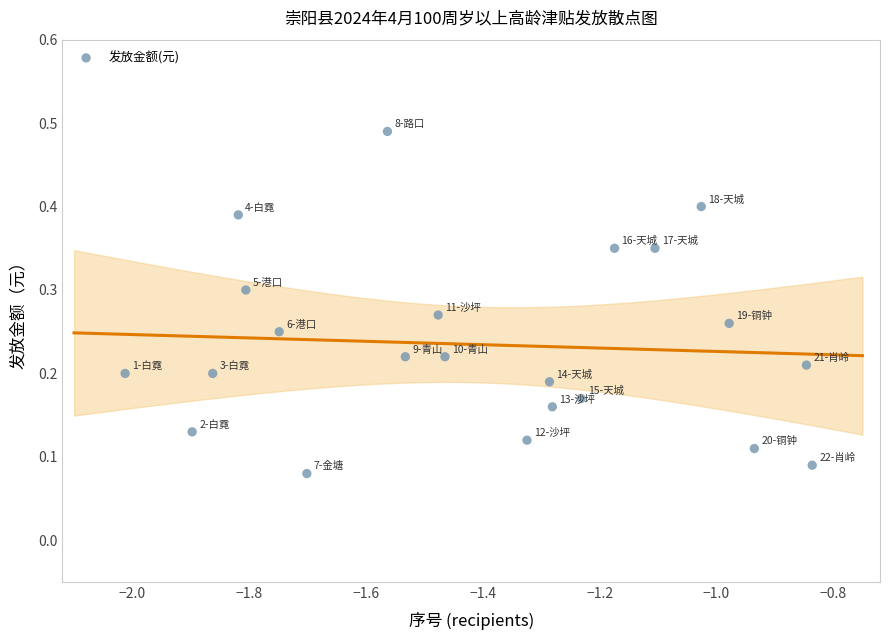

What is the range of X values (max minus min)?

1.2